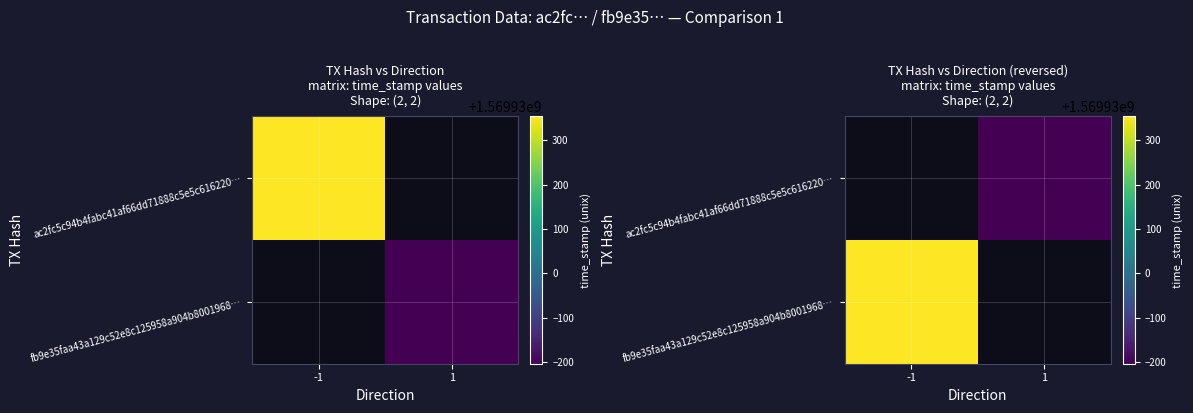

What is the smallest value displayed?

1569929796.0